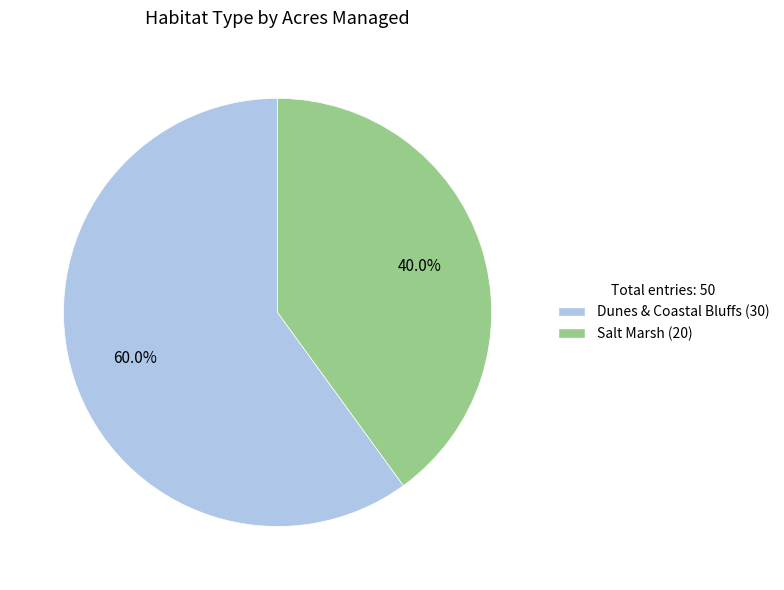

Do Salt Marsh and Dunes & Coastal Bluffs together represent more than half of the pie?

Yes